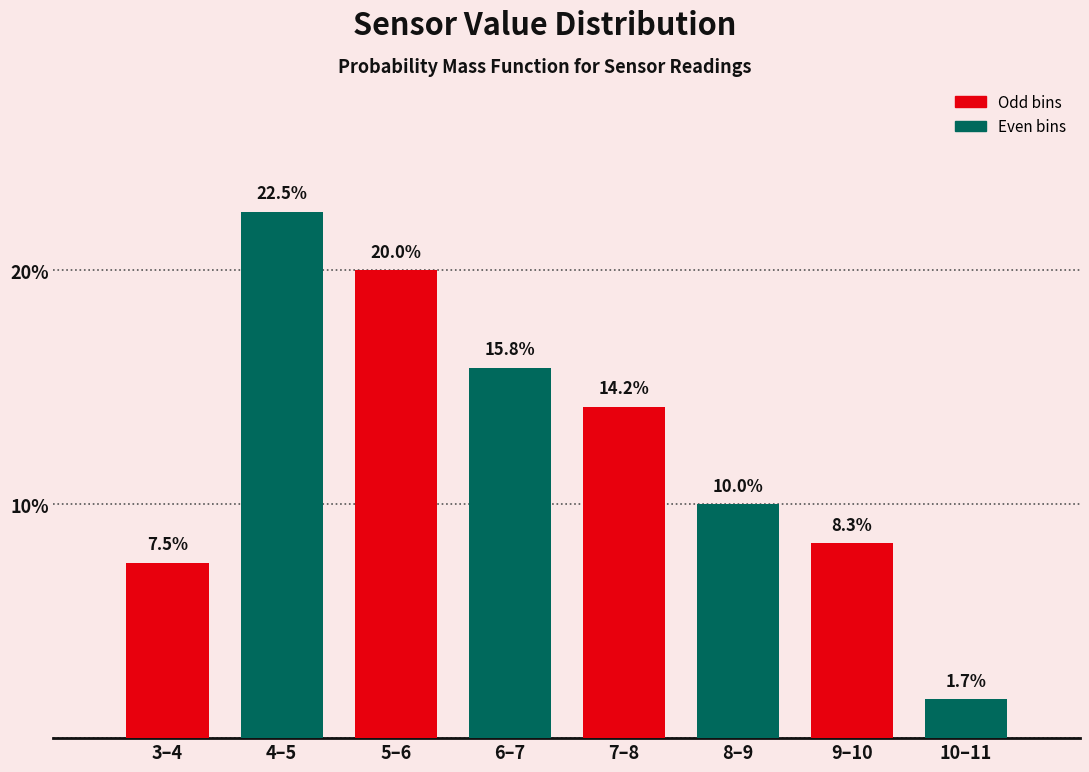

Reading right to left, extract all data points from this chart.

10–11=1.7	9–10=8.3	8–9=10.0	7–8=14.2	6–7=15.8	5–6=20.0	4–5=22.5	3–4=7.5